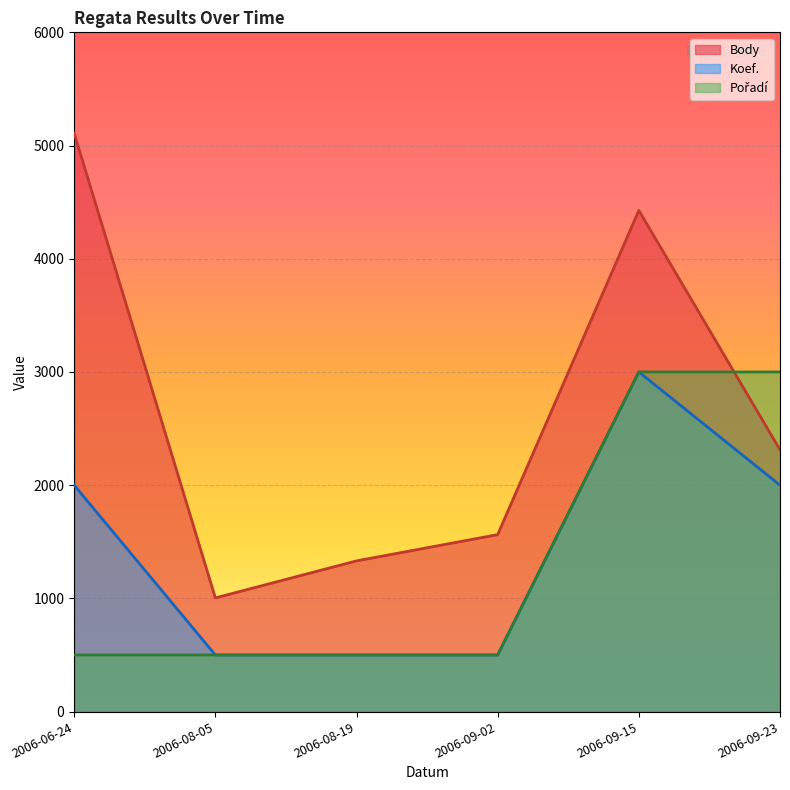

What is the minimum value shown in the chart?

500